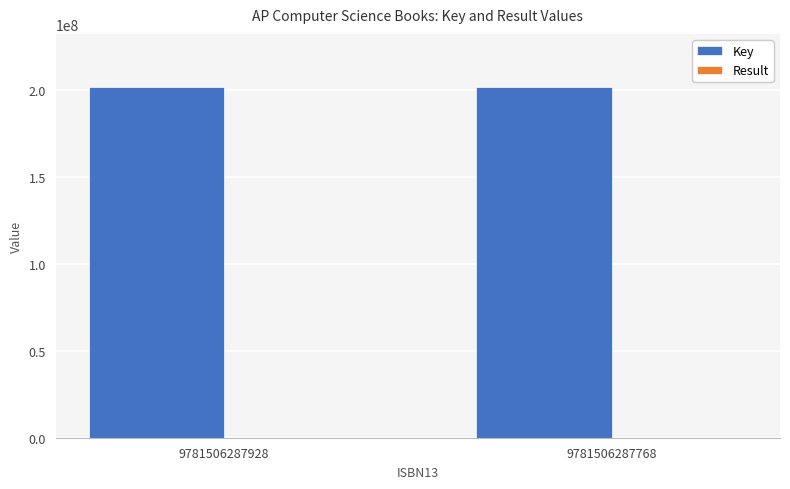

What is the sum of all Key values?

403923239